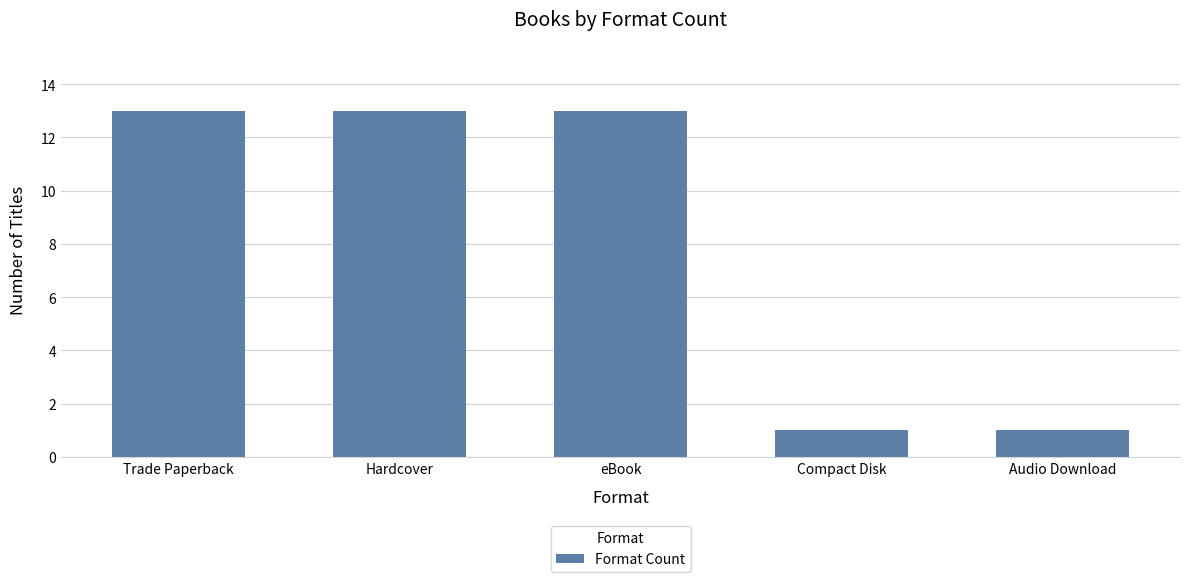

What is the average value?

8